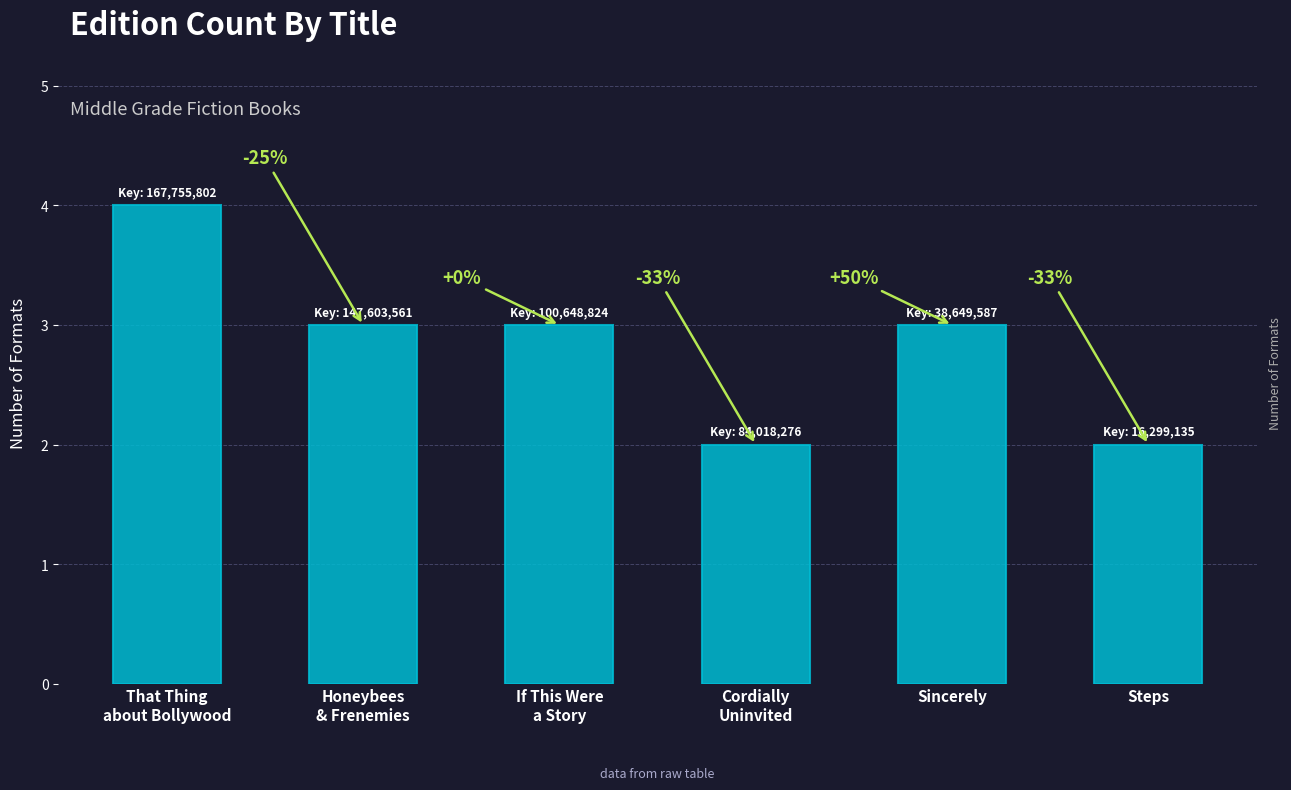

What position from the right is Honeybees
& Frenemies?

5